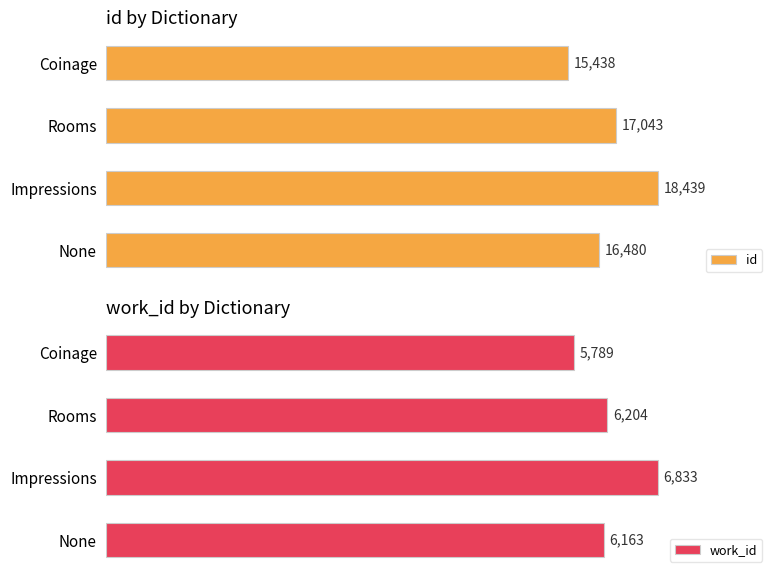

Does the chart contain any negative values?

No